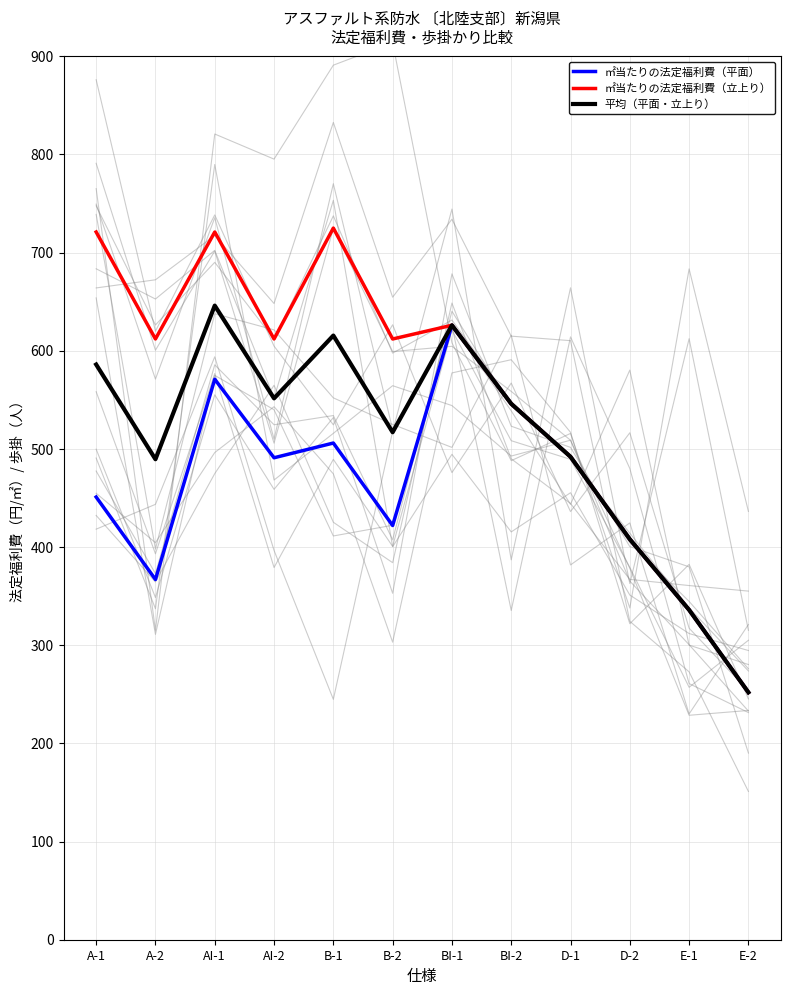

The ㎡当たりの法定福利費（平面） series shows 492.0 at D-1. True or false?

True